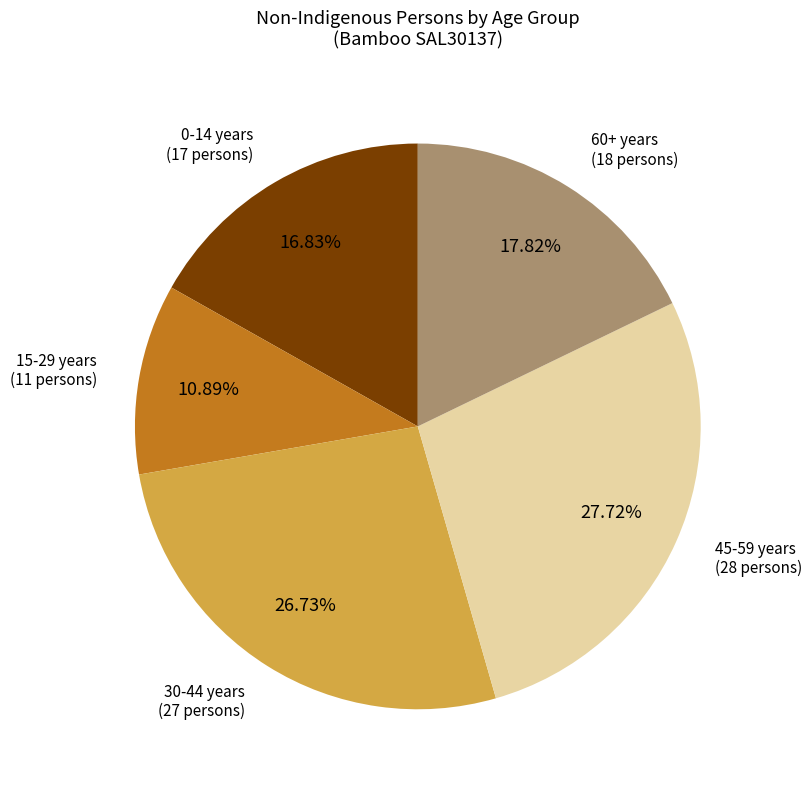

Which has a higher value, 0-14 years or 15-29 years?

0-14 years